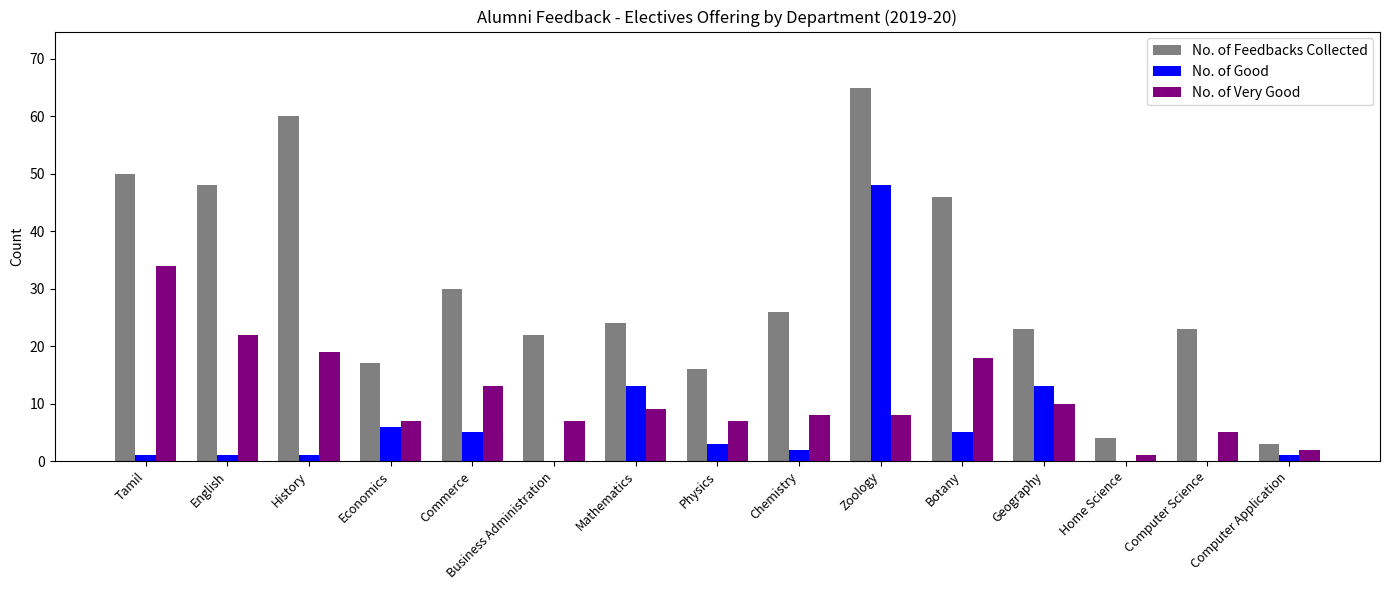

The value of No. of Feedbacks Collected at Botany is 11. True or false?

False